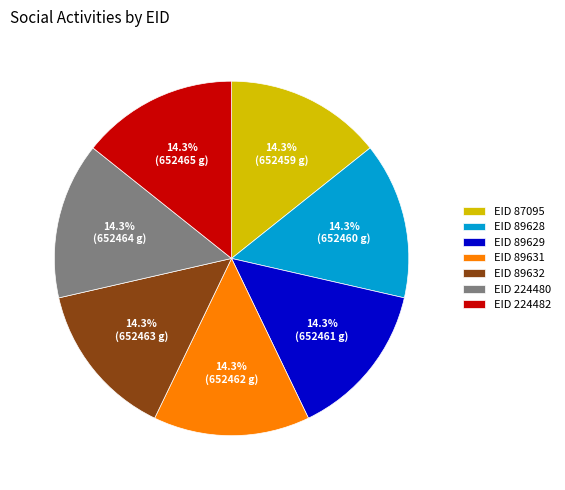

Does EID 224480 represent more than half of the total?

No